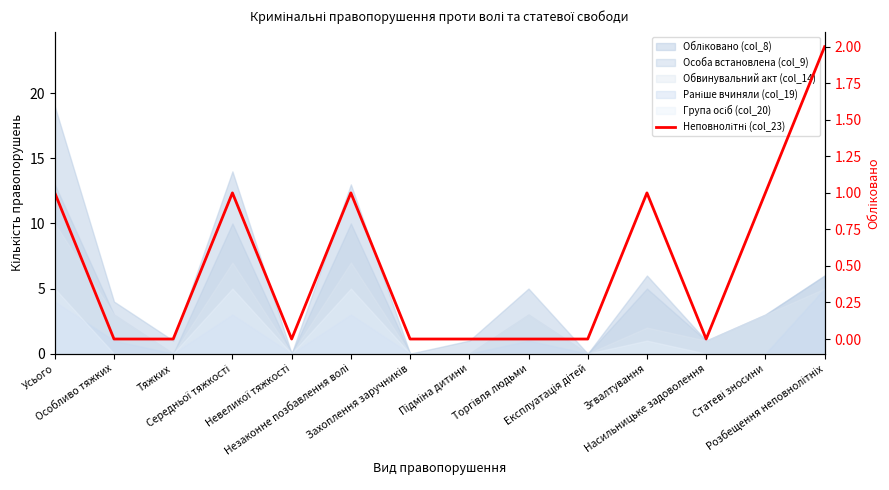

How many lines are shown in the chart?

1